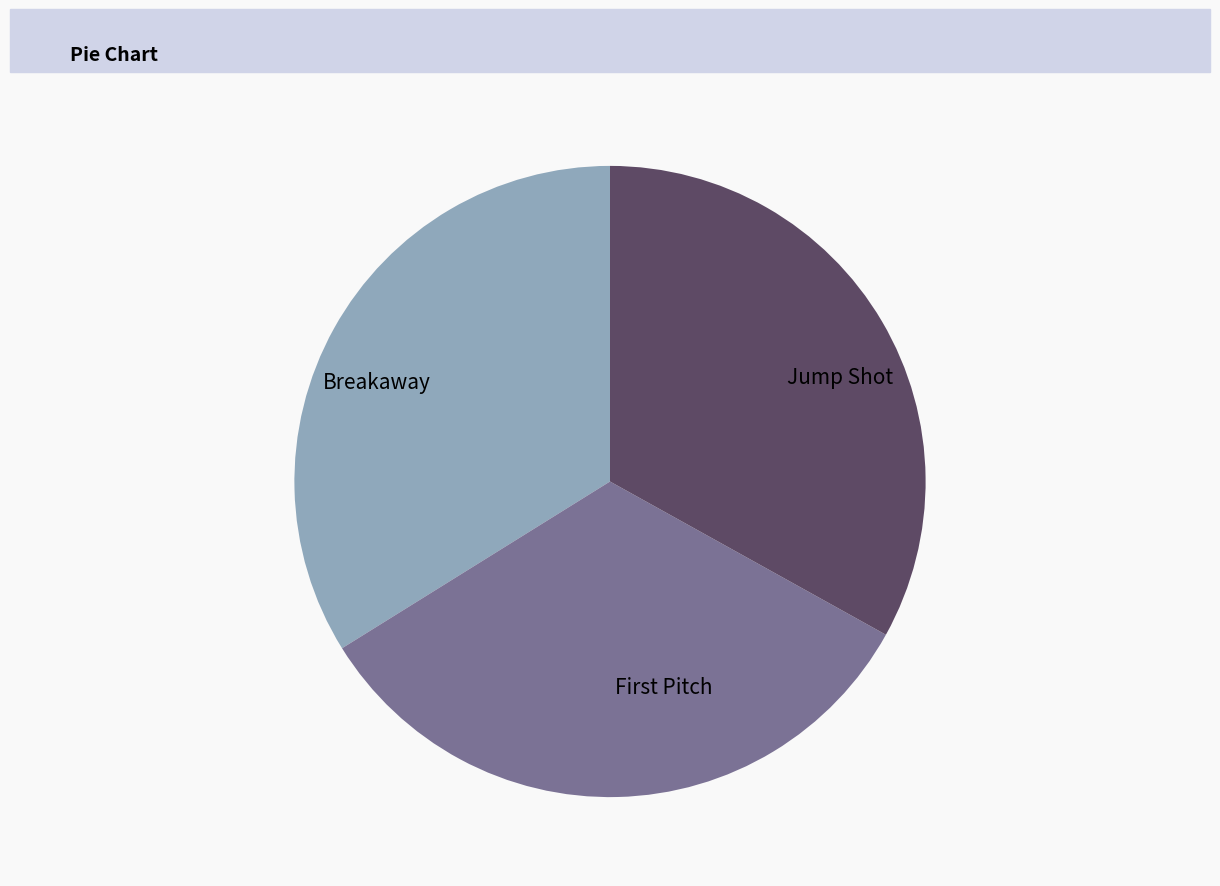

Count the number of slices in the pie.

3